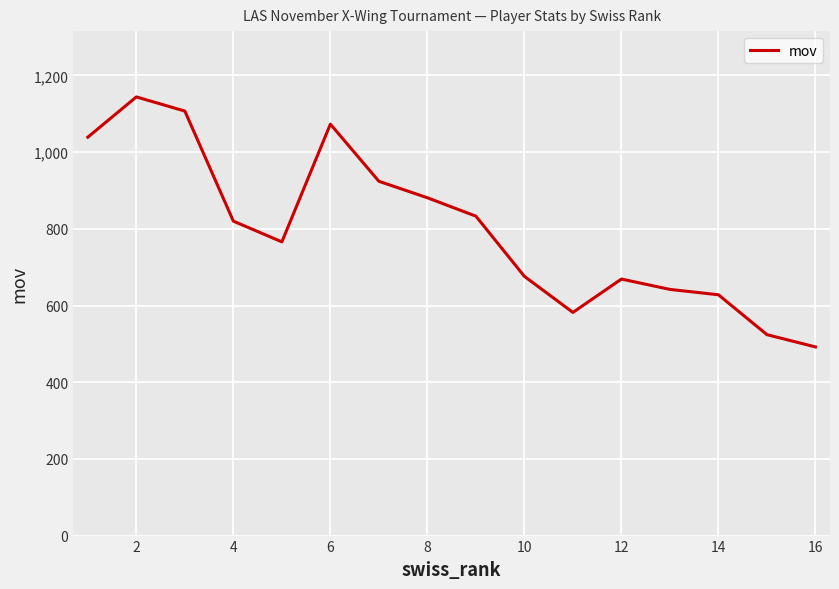

What is the difference between the maximum and minimum values?

652